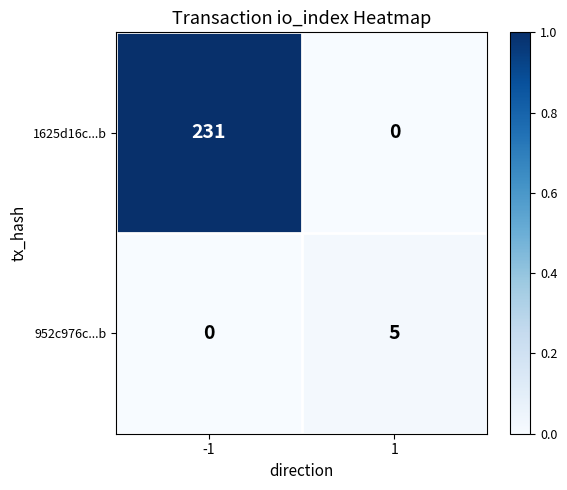

Reading left to right, what are all the values shown in this chart?

1625d16c...b: -1=231	1=0
952c976c...b: -1=0	1=5